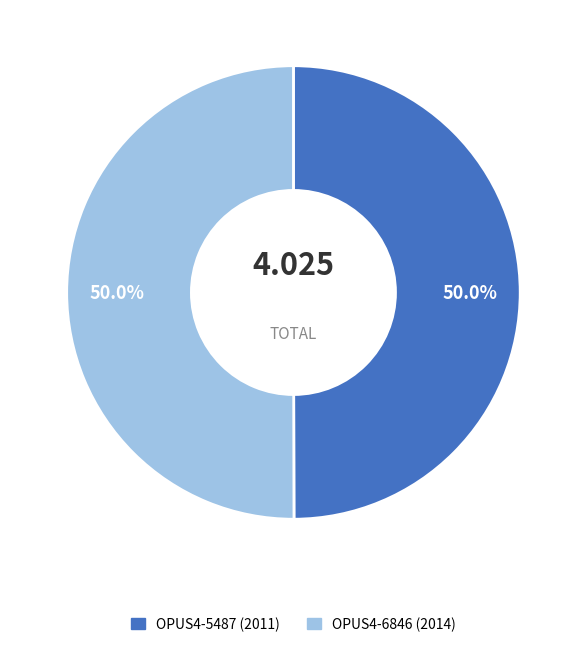

To the nearest percent, what percentage of the pie is OPUS4-5487 (2011)?

50%